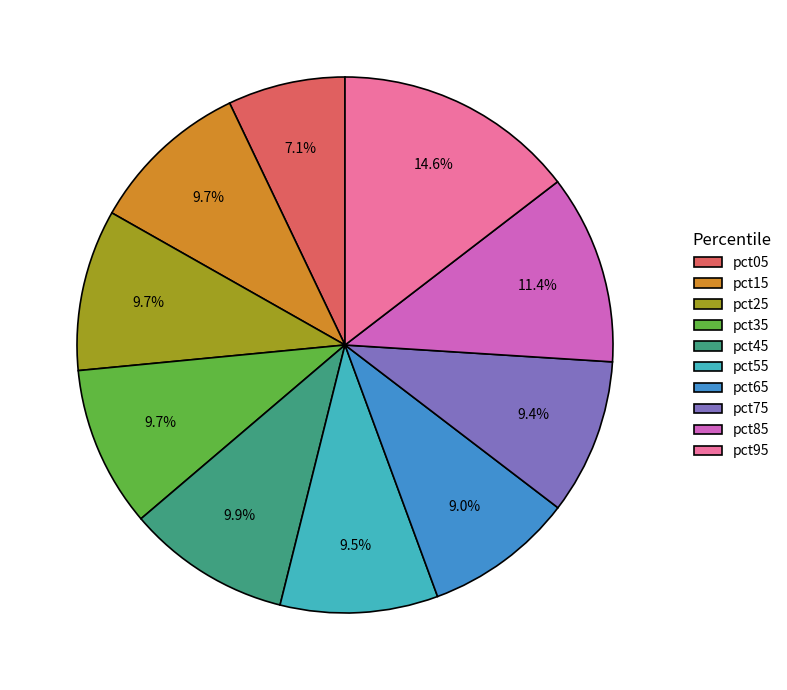

Combined, do pct35 and pct85 account for over 50%?

No